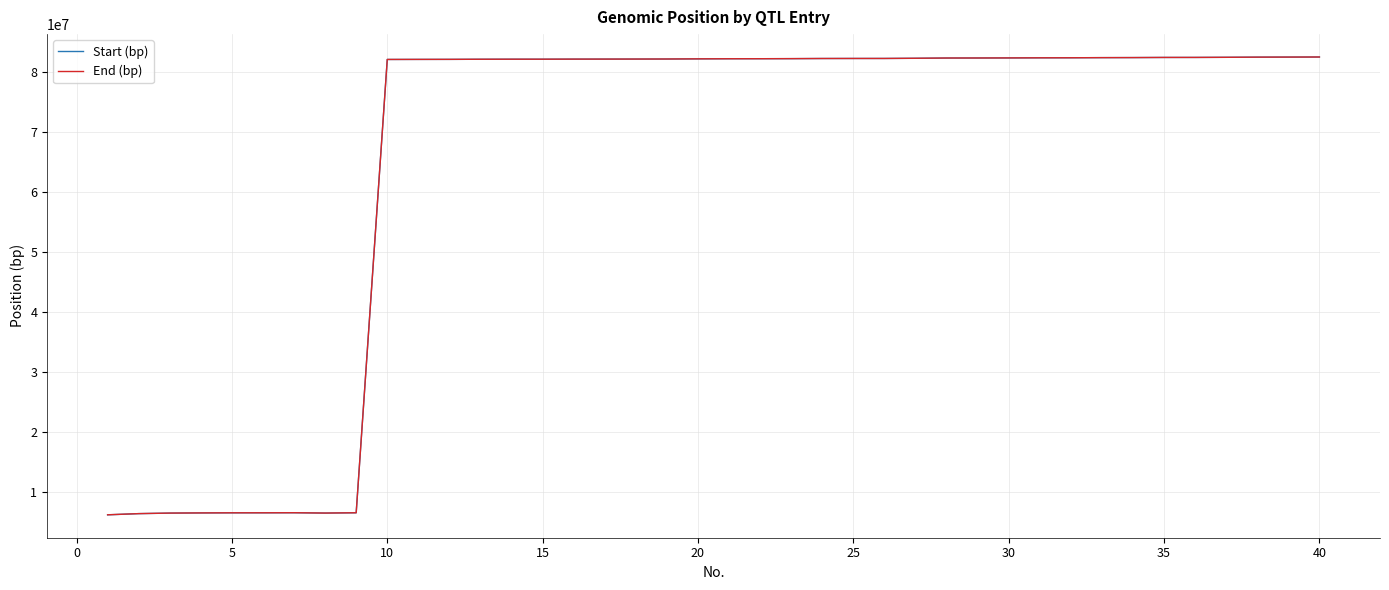

What is the spread (max minus min) of values at 25?

599